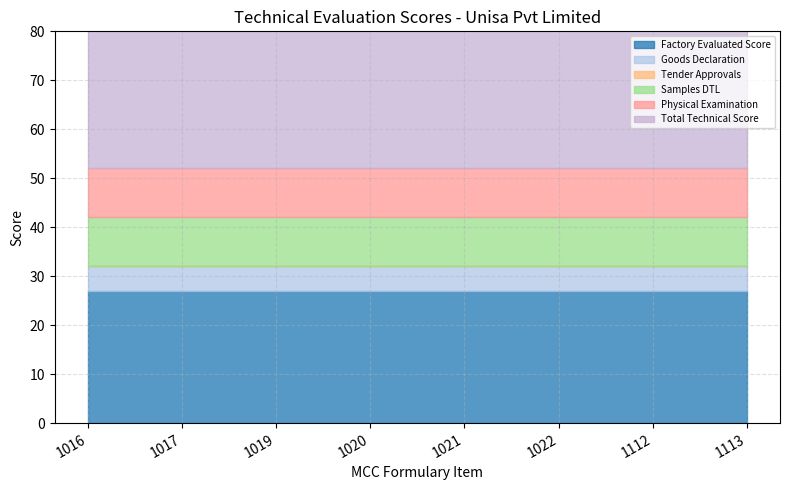

True or false: Physical Examination and Total Technical Score intersect in this chart.

False